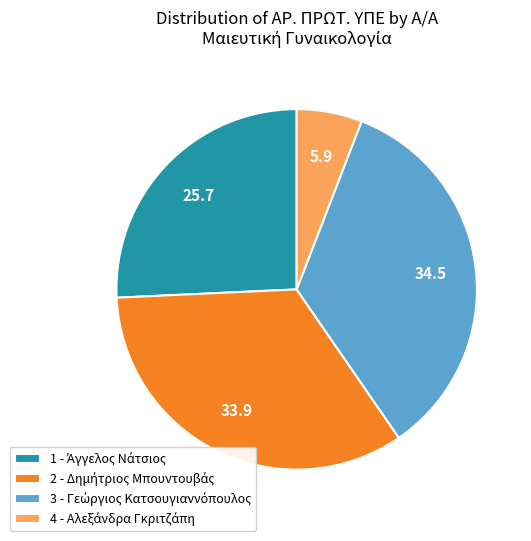

Does any single category account for the majority?

No